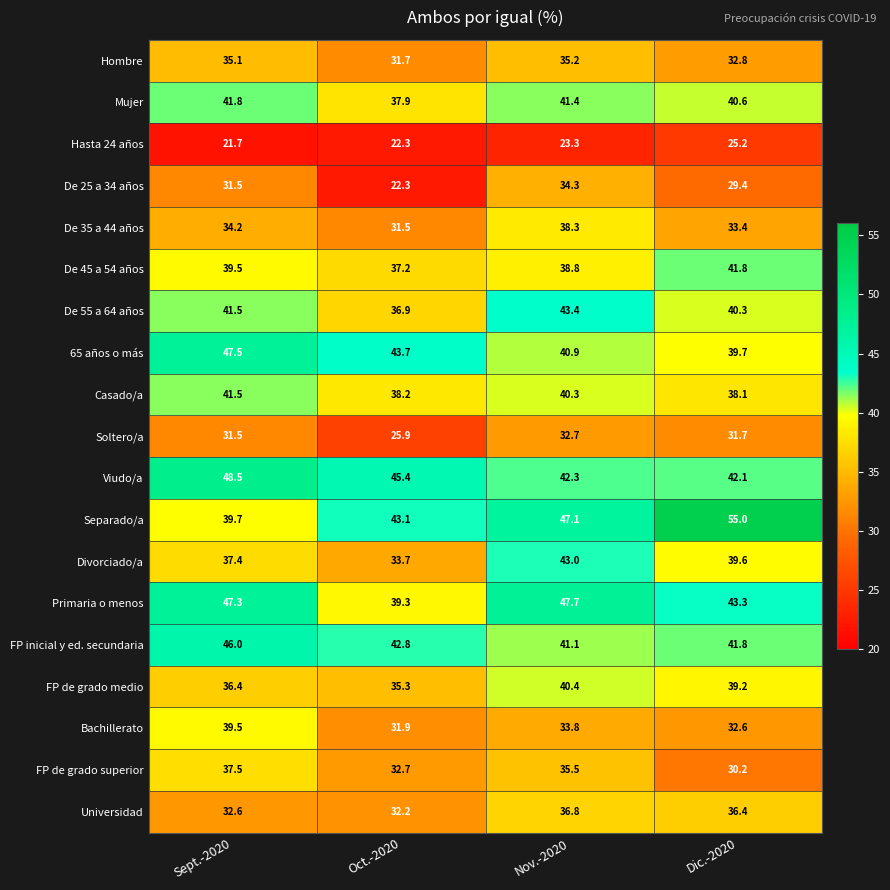

Where is Soltero/a nearest to the value 29?

Sept.-2020